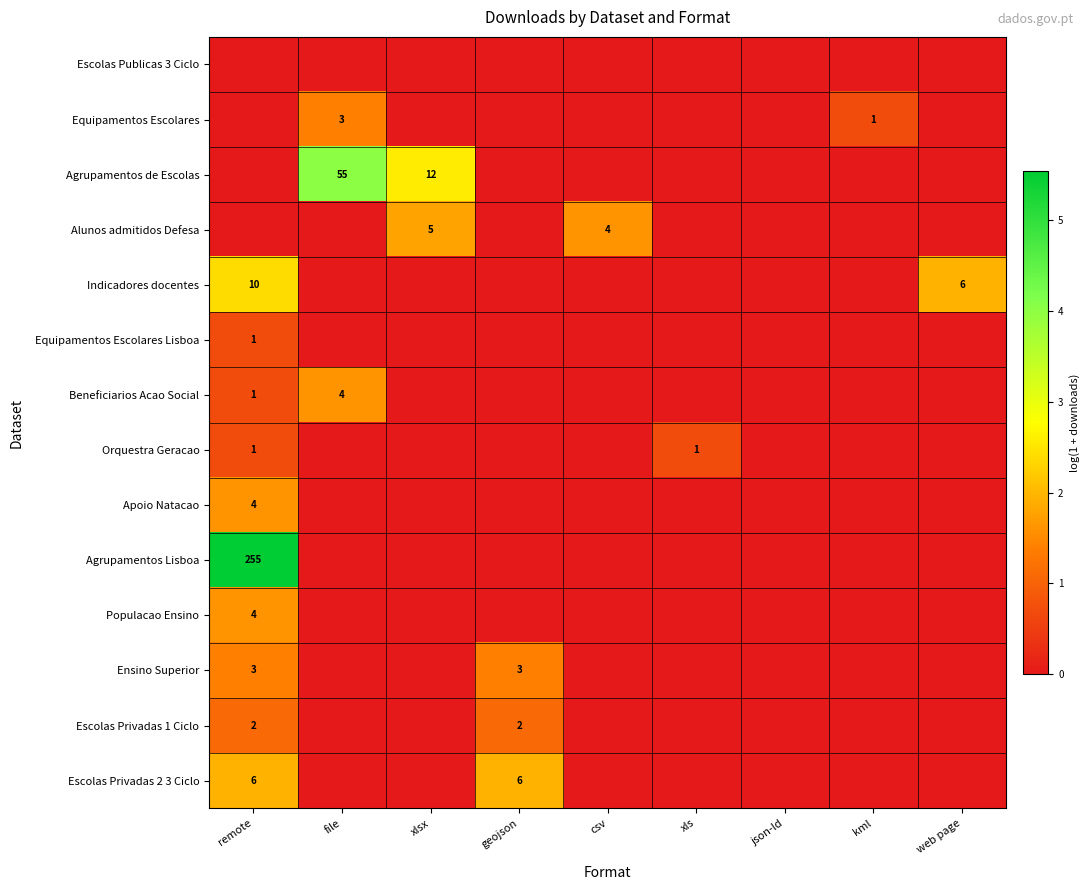

True or false: Agrupamentos de Escolas has a value of 0.0 at xls.

True